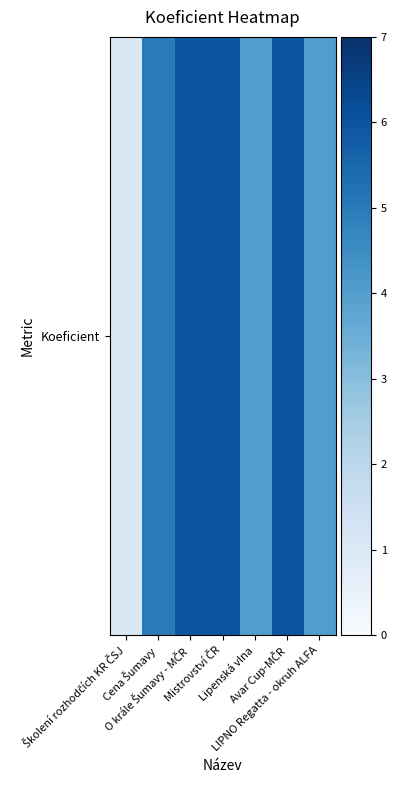

The value at Lipenská vlna is 1. True or false?

False